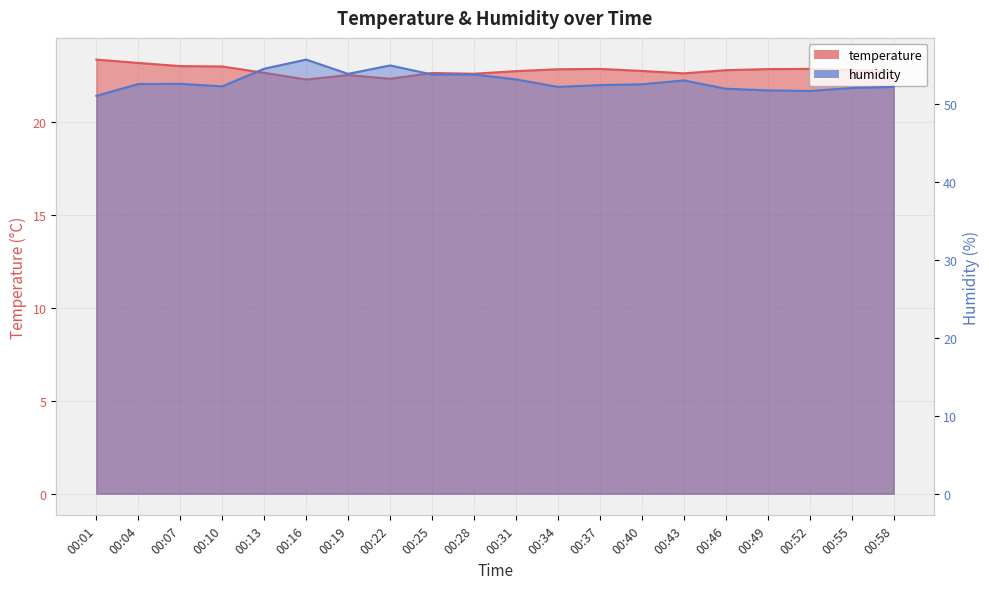

List the series in order of their overall mean, highest first.

humidity, temperature